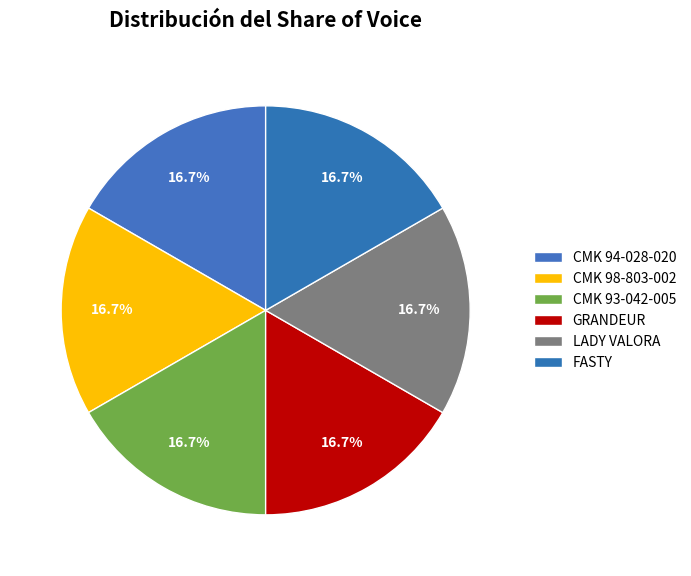

Is there any slice that represents more than half of the pie?

No